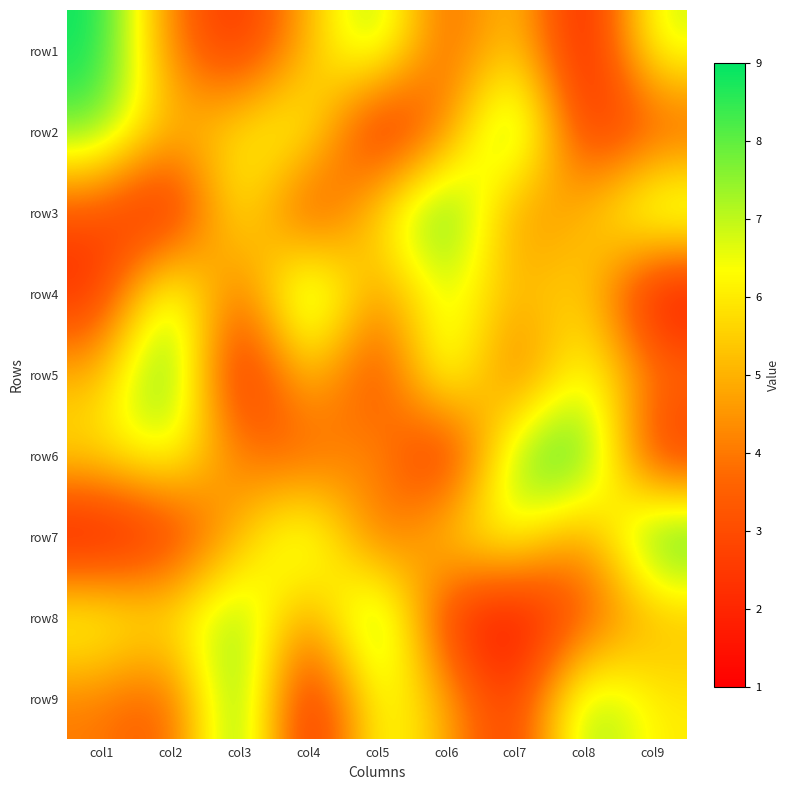

At col9, list the series in order from largest to smallest.

row7, row3, row1, row9, row8, row5, row2, row6, row4